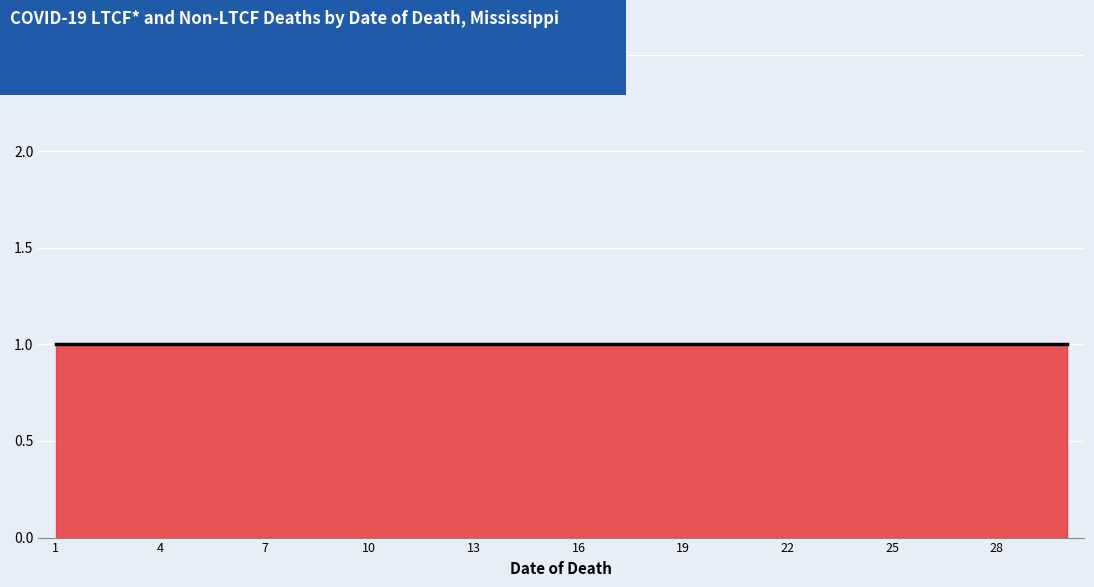

Reading left to right, extract all data points from this chart.

Resident of LTCF Deaths: 1=1	2=1	3=1	4=1	5=1	6=1	7=1	8=1	9=1	10=1	11=1	12=1	13=1	14=1	15=1	16=1	17=1	18=1	19=1	20=1	21=1	22=1	23=1	24=1	25=1	26=1	27=1	28=1	29=1	30=1
Non-Resident of LTCF Deaths: 1=0	2=0	3=0	4=0	5=0	6=0	7=0	8=0	9=0	10=0	11=0	12=0	13=0	14=0	15=0	16=0	17=0	18=0	19=0	20=0	21=0	22=0	23=0	24=0	25=0	26=0	27=0	28=0	29=0	30=0